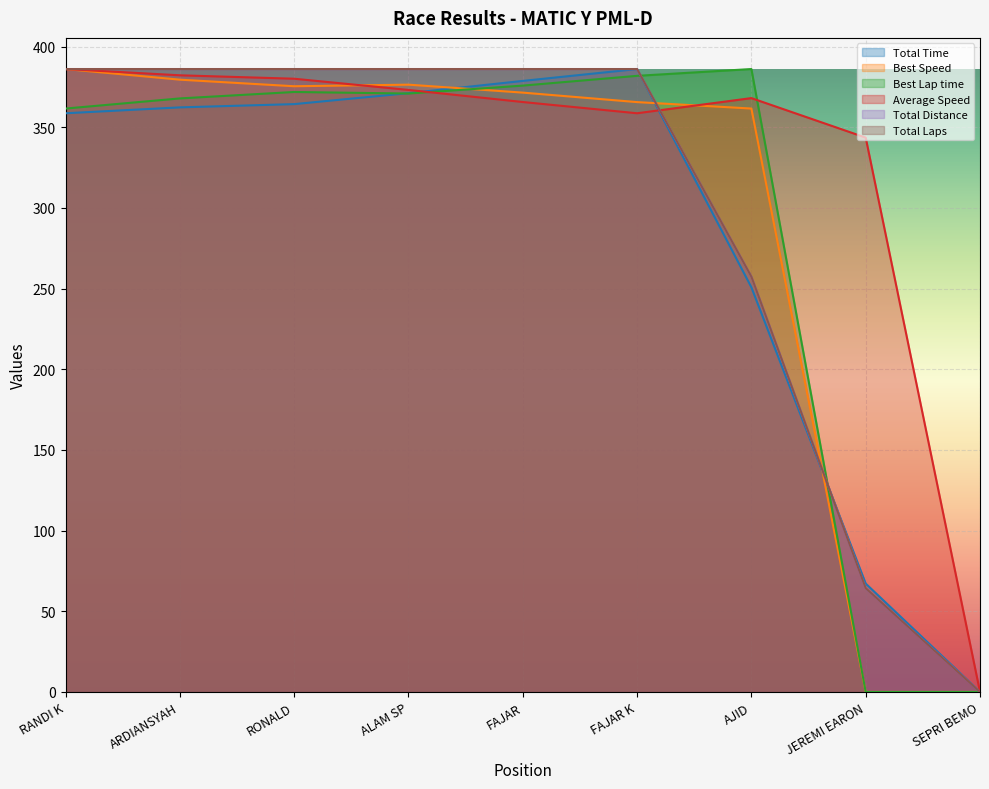

Which series has the largest total across all categories?

Average Speed